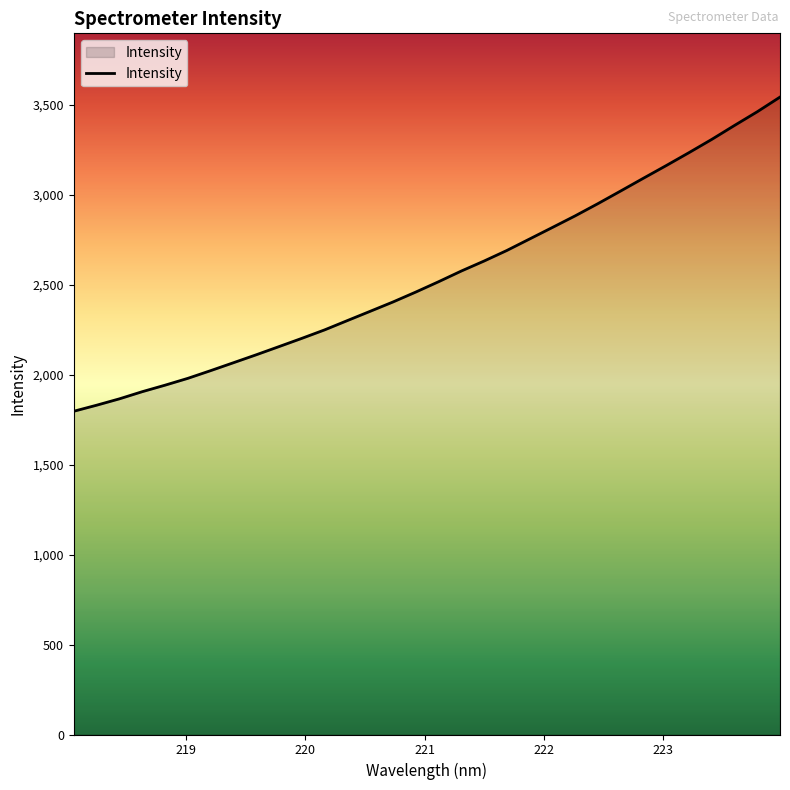

What is the smallest value displayed?

1796.3